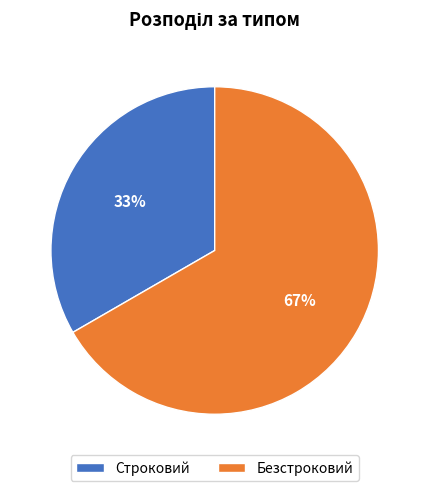

What is the ratio of the value at Строковий to the value at Безстроковий?

0.5